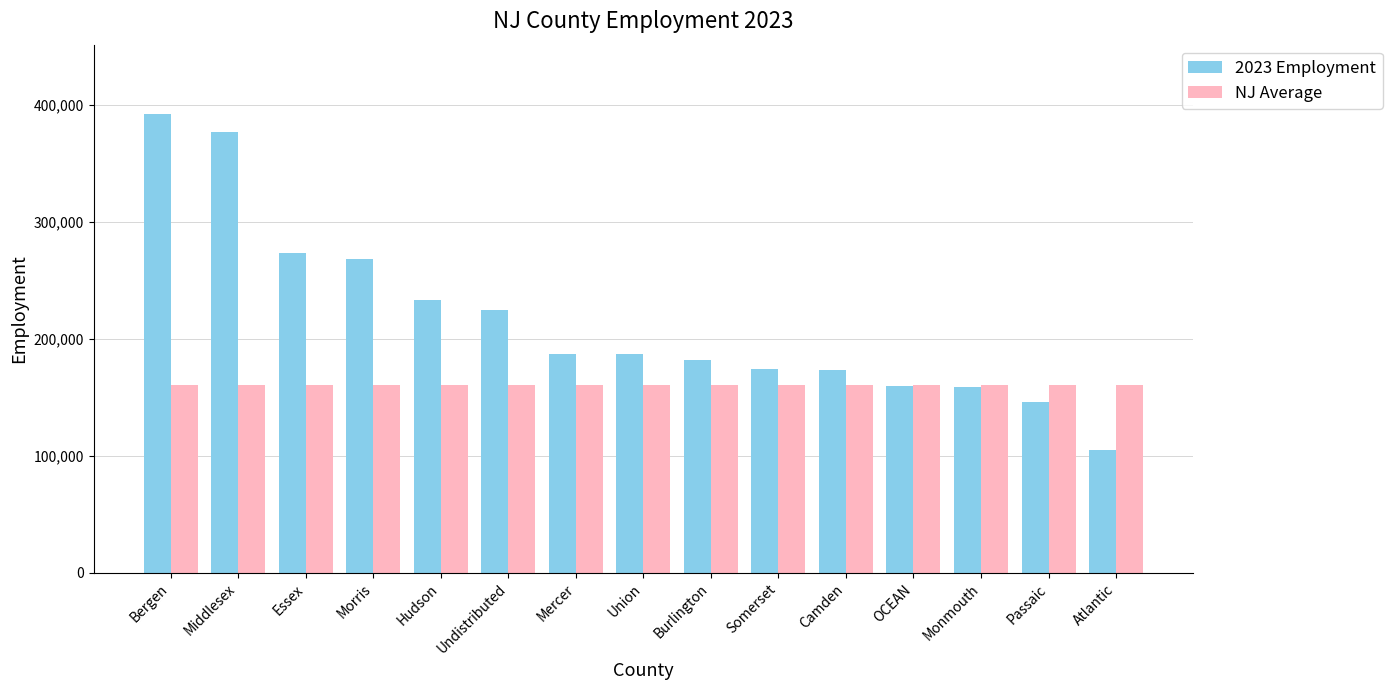

How many groups of bars are there?

15